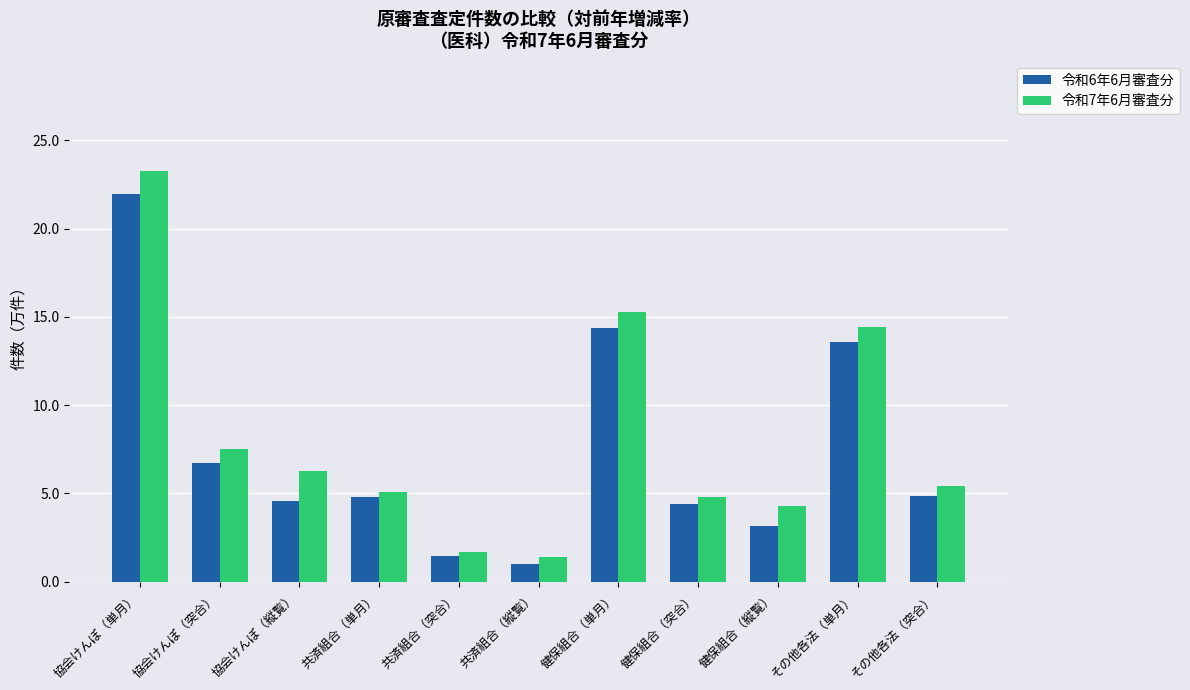

Rank the categories by 令和7年6月審査分 value from lowest to highest.

共済組合（縦覧）, 共済組合（突合）, 健保組合（縦覧）, 健保組合（突合）, 共済組合（単月）, その他各法（突合）, 協会けんぽ（縦覧）, 協会けんぽ（突合）, その他各法（単月）, 健保組合（単月）, 協会けんぽ（単月）